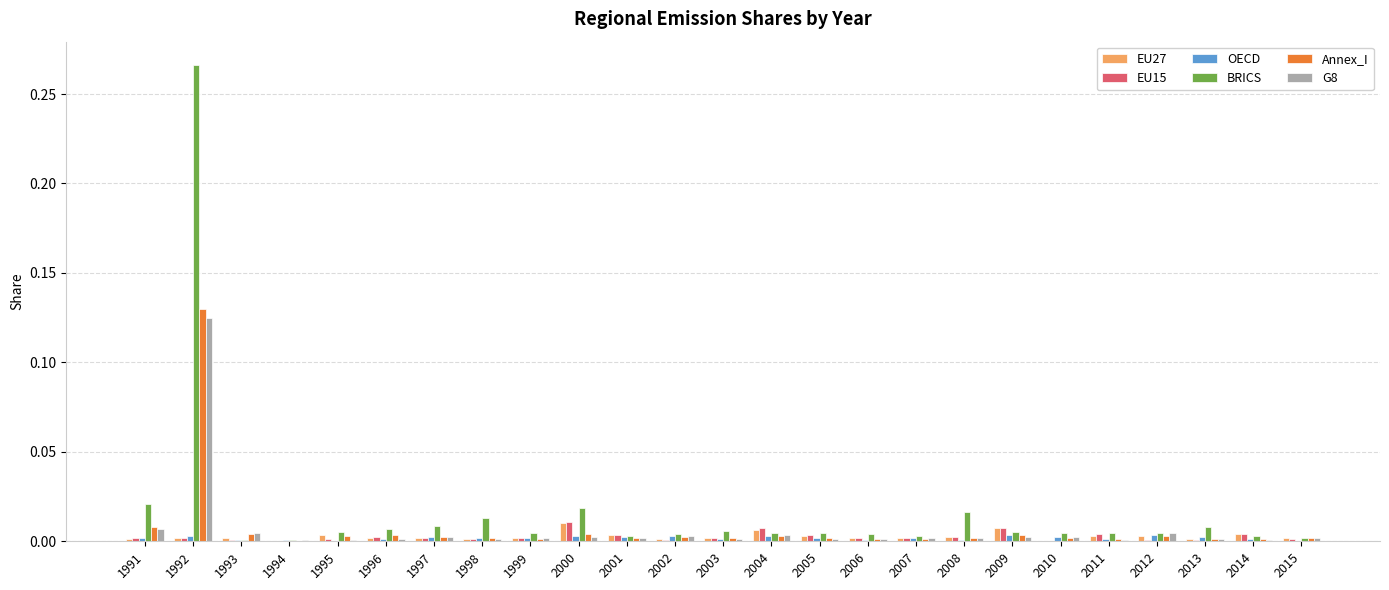

At which category is the sum across all series the highest?

1992